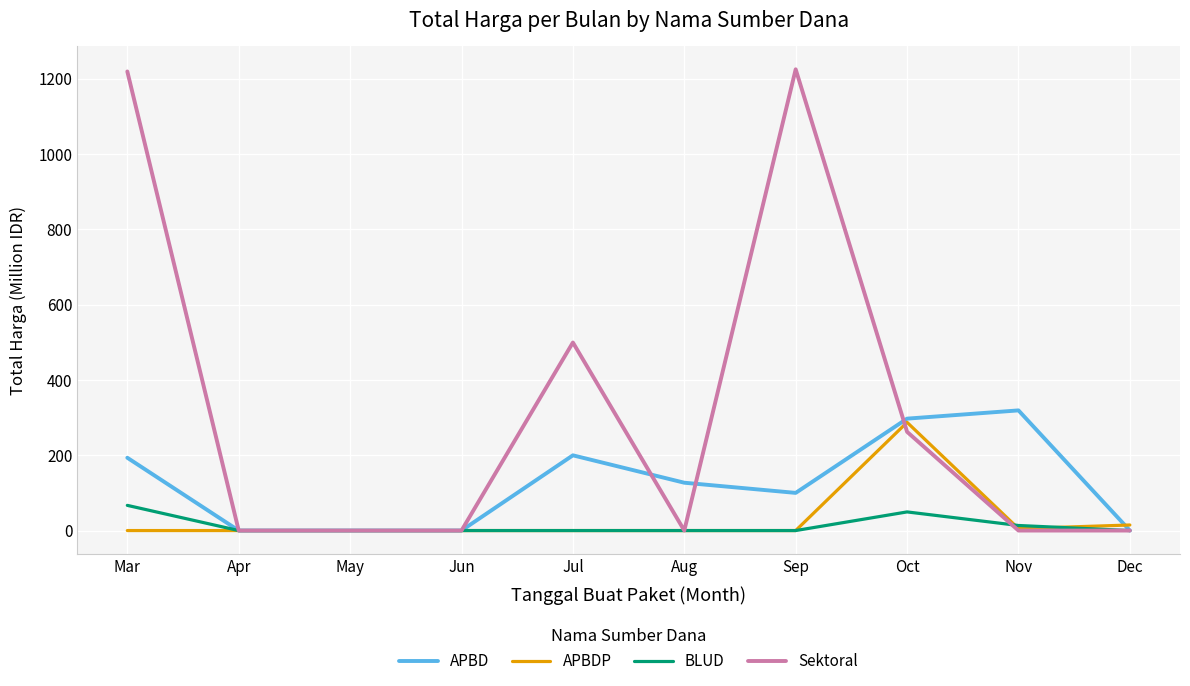

What is the spread (max minus min) of values at Oct?

247.7